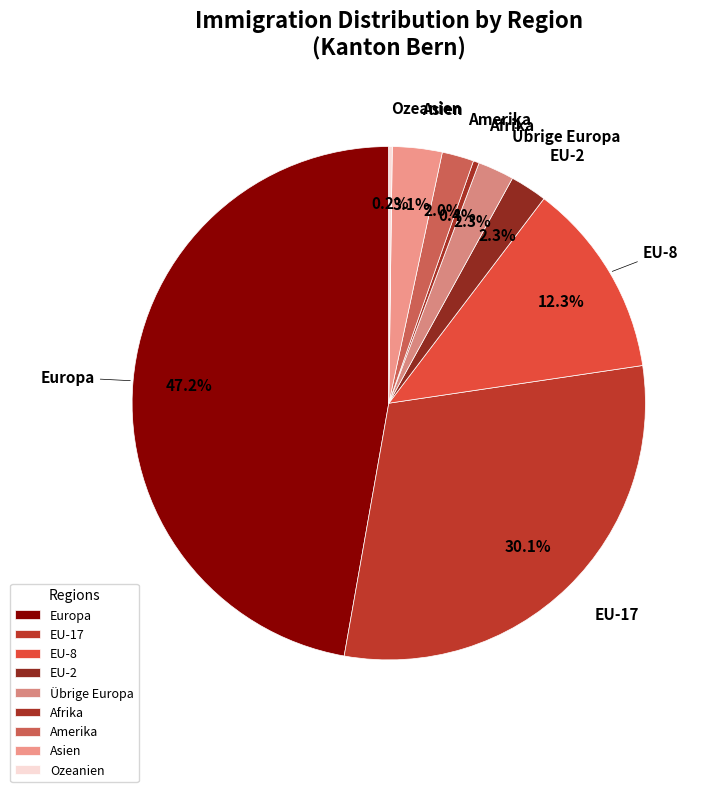

Which has a higher value, Europa or EU-2?

Europa